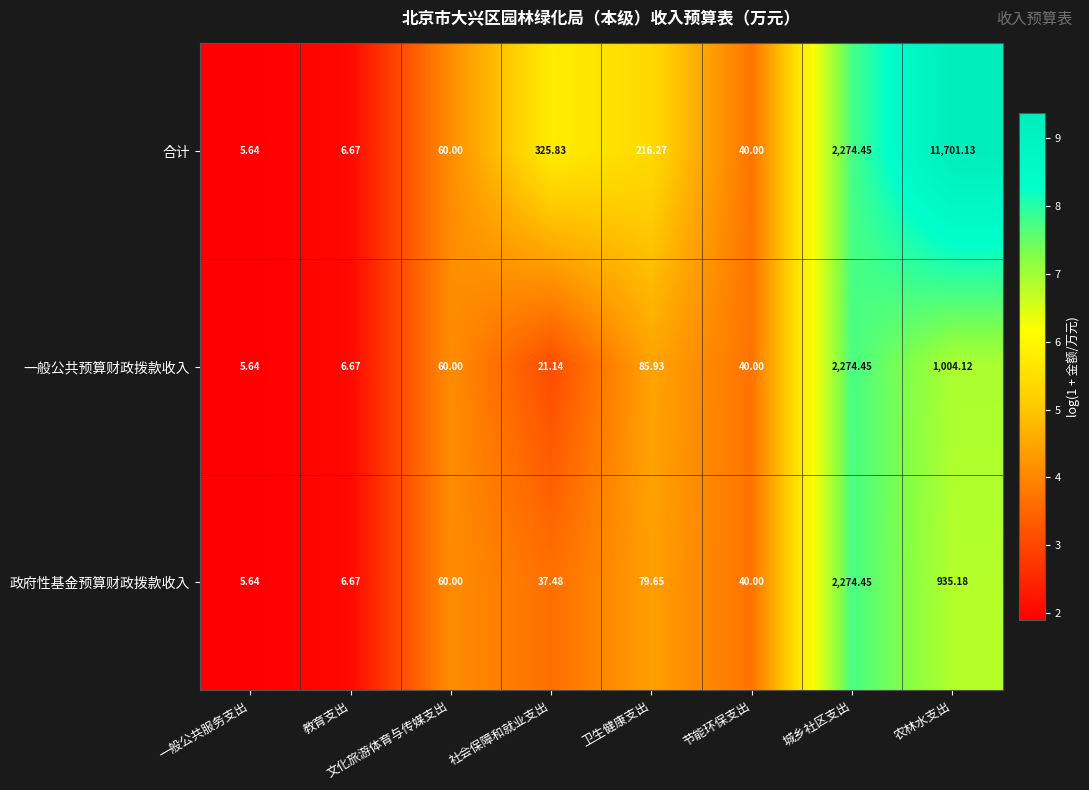

Is the value of 政府性基金预算财政拨款收入 at 农林水支出 greater than the value of 一般公共预算财政拨款收入 at 文化旅游体育与传媒支出?

Yes